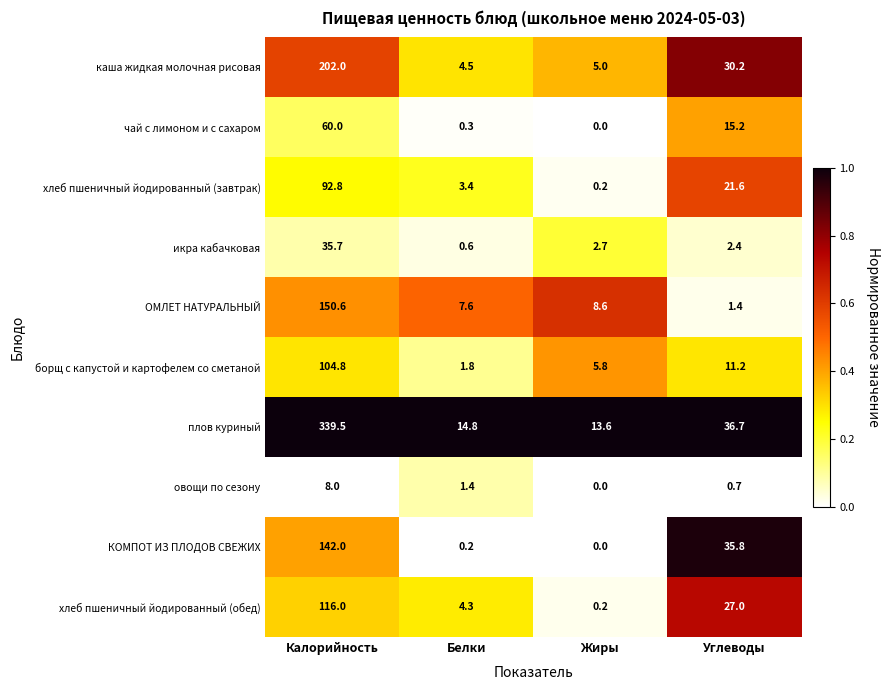

What is the greatest value displayed?

339.5